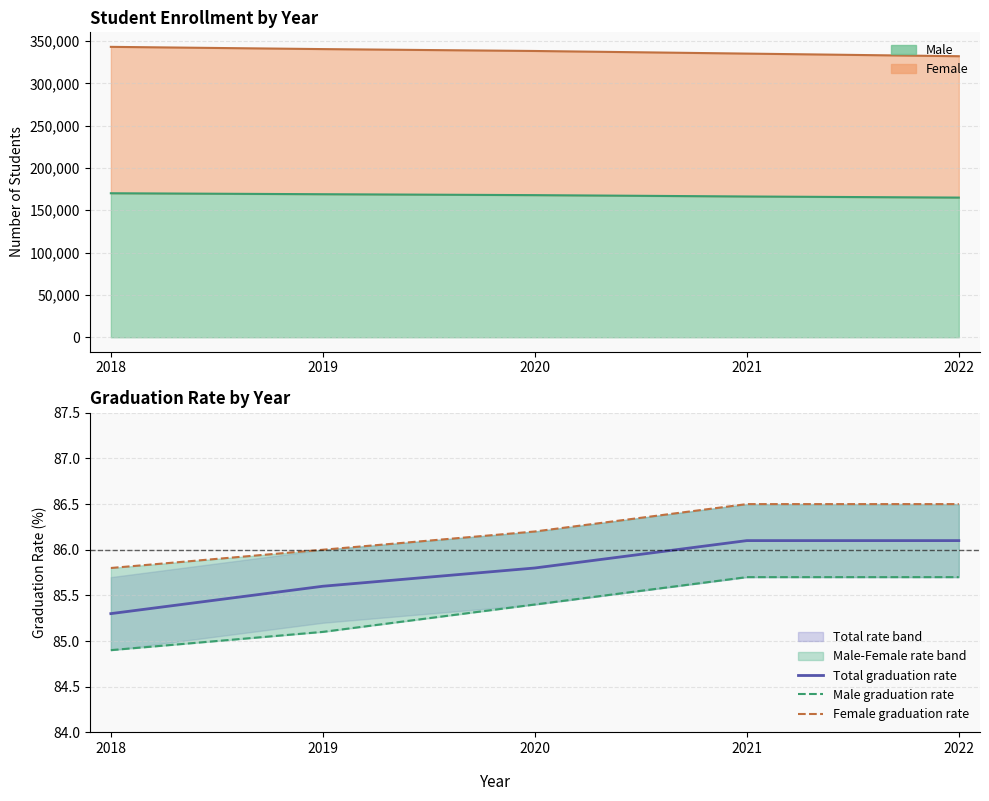

Reading right to left, what are all the values shown in this chart?

Total graduation rate: 86.1	86.1	85.8	85.6	85.3
Male graduation rate: 85.7	85.7	85.4	85.1	84.9
Female graduation rate: 86.5	86.5	86.2	86.0	85.8